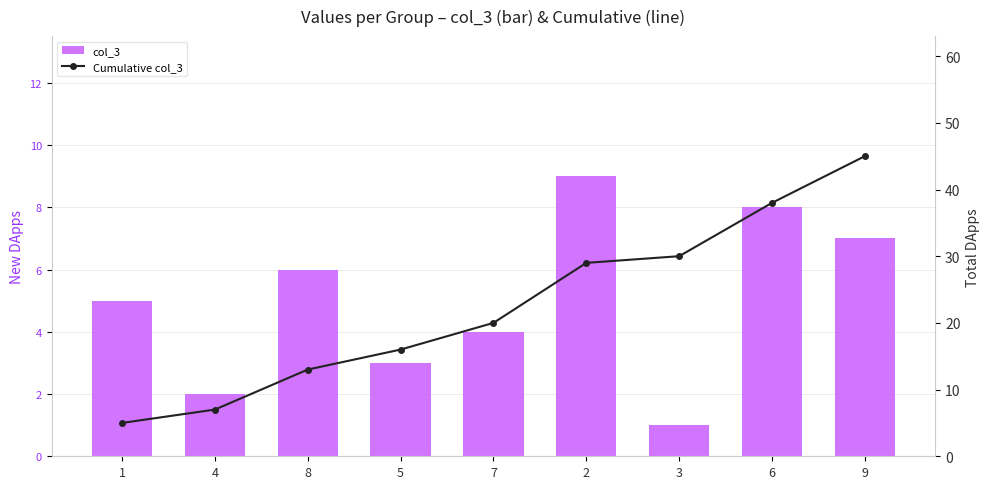

What is the sum of all col_3 values?

45